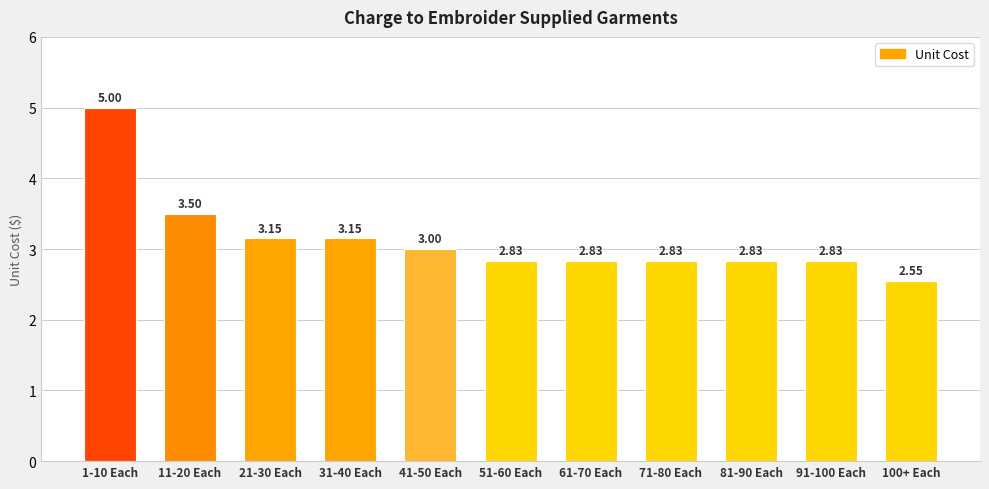

The chart shows a value of 4.5 at 51-60 Each. True or false?

False